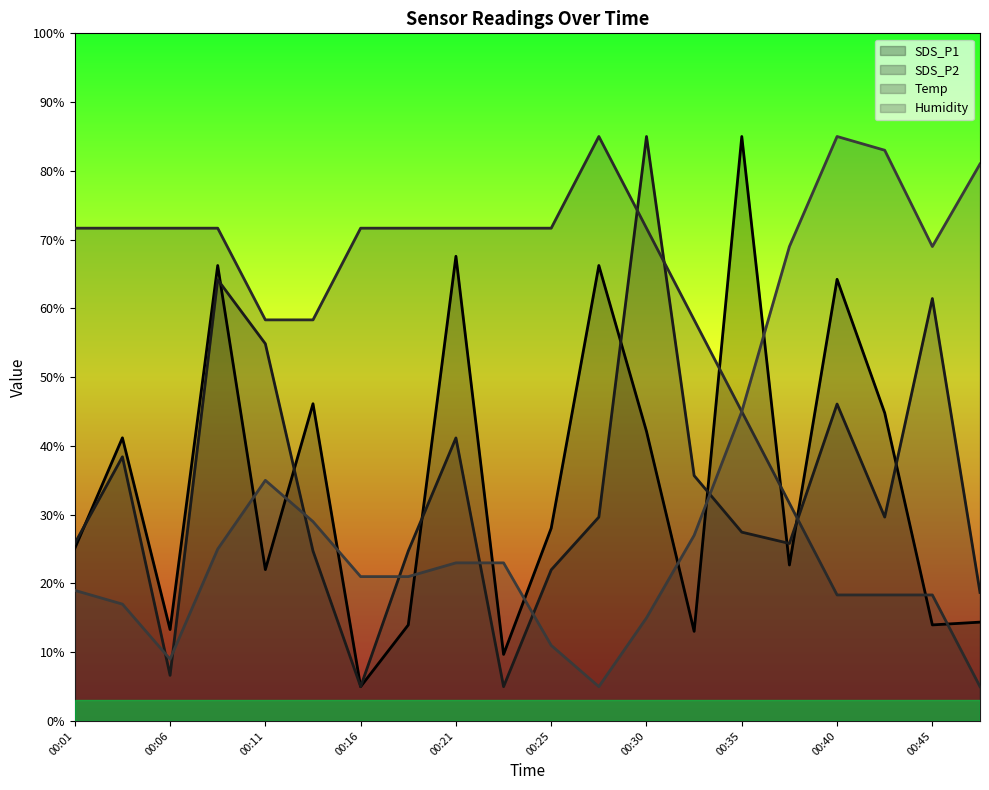

Where does the SDS_P2 series first go above 29?

00:04